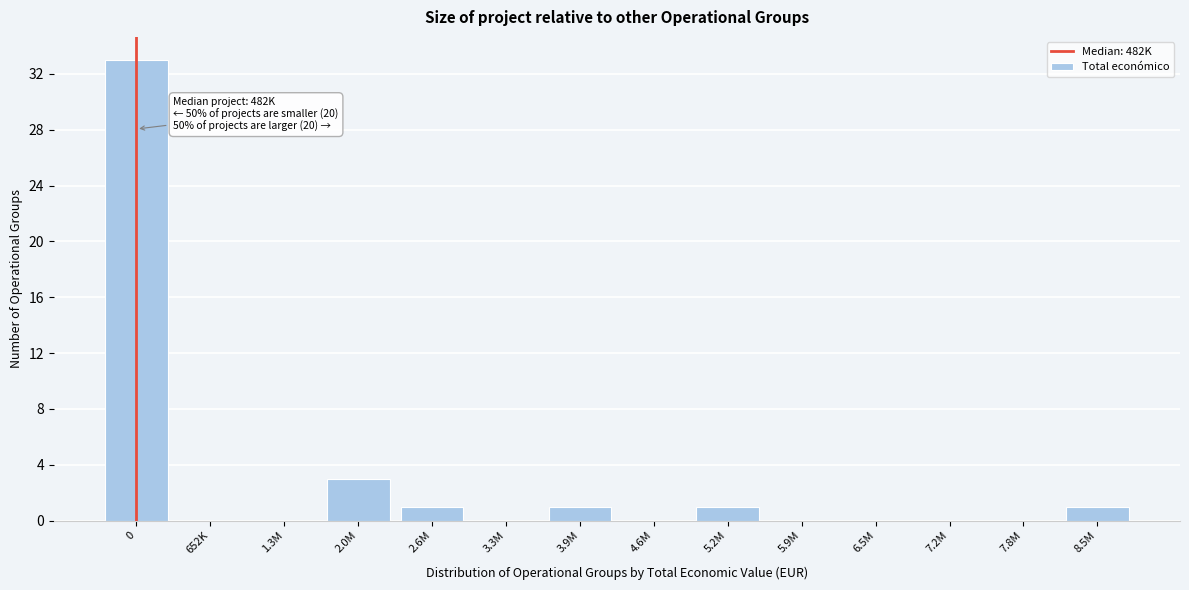

Reading left to right, list all the values displayed in this chart.

0=33	652K=0	1.3M=0	2.0M=3	2.6M=1	3.3M=0	3.9M=1	4.6M=0	5.2M=1	5.9M=0	6.5M=0	7.2M=0	7.8M=0	8.5M=1